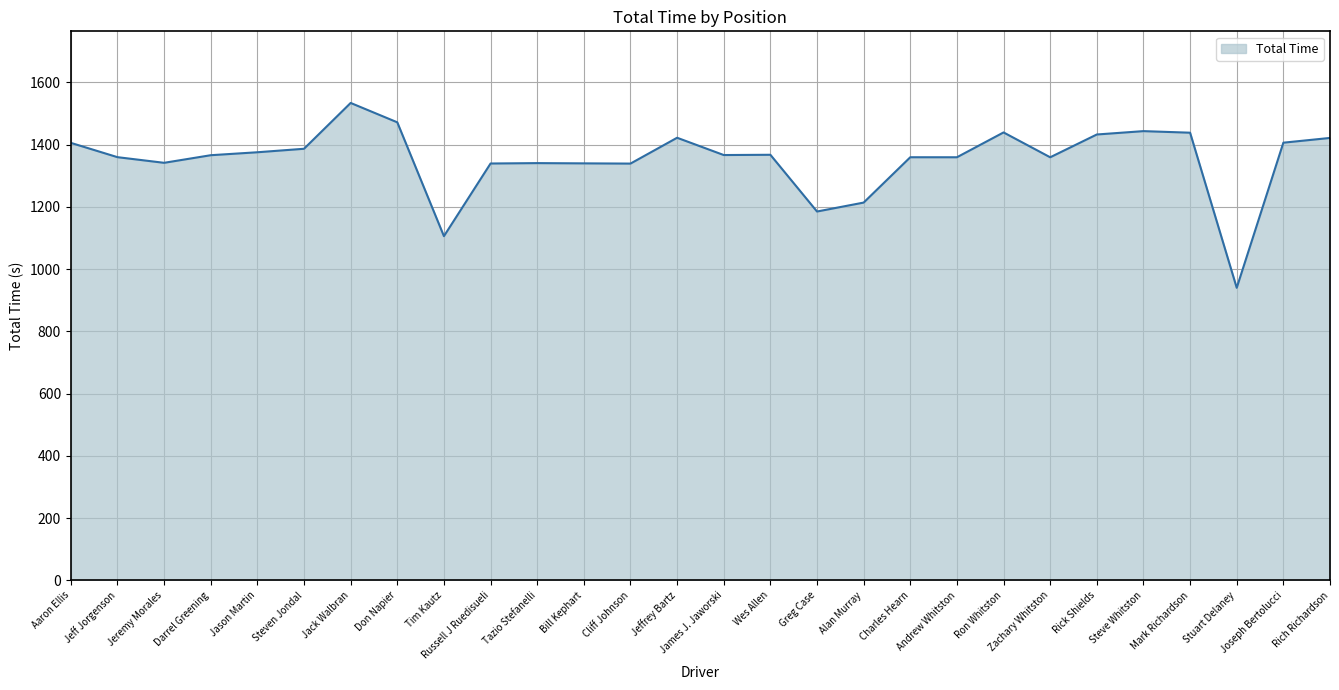

Which has a higher value, Stuart Delaney or Don Napier?

Don Napier